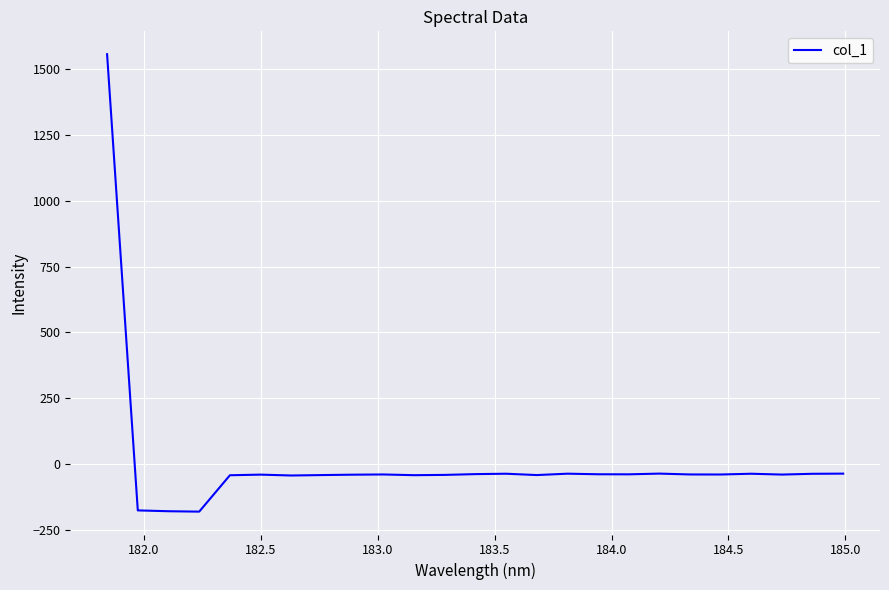

What is the smallest value displayed?

-181.5